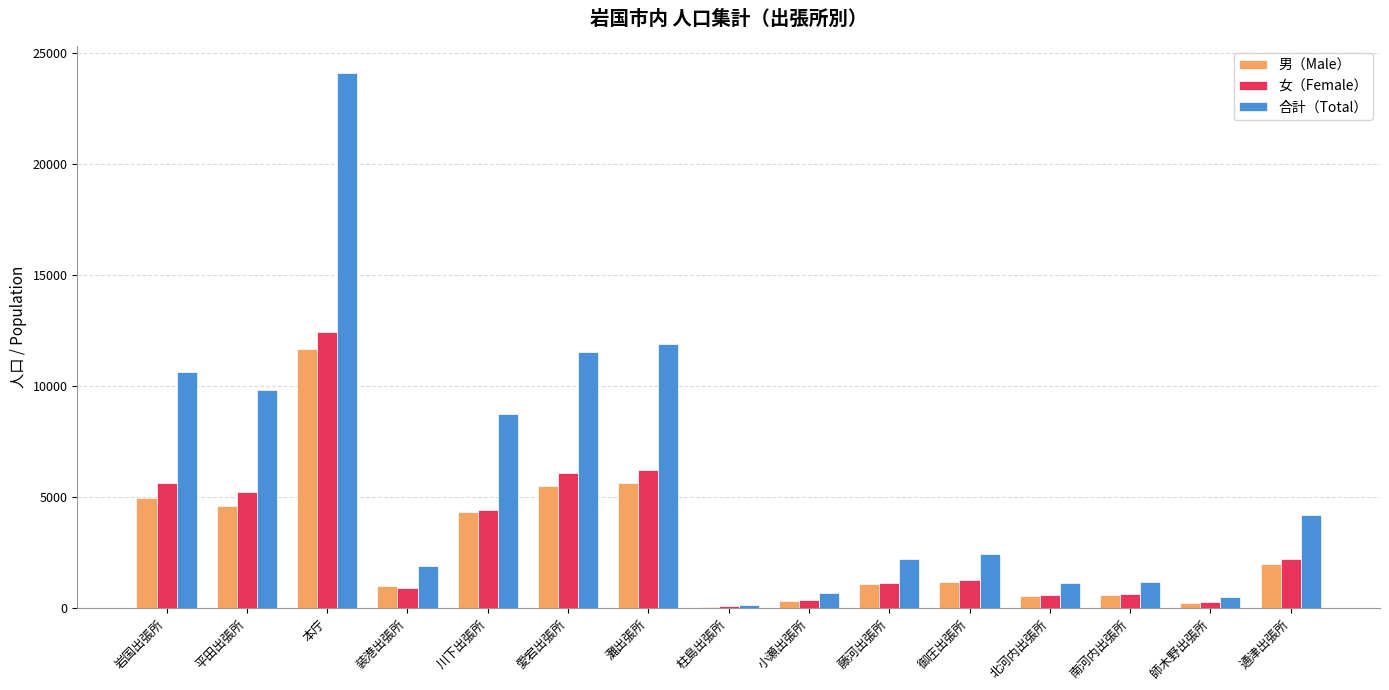

Which series changed the most between 平田出張所 and 通津出張所?

合計（Total）